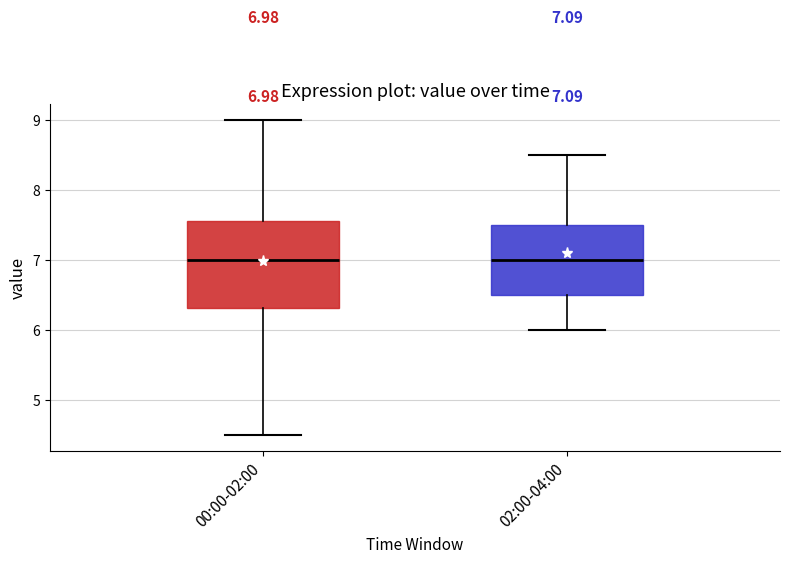

Which box is the tallest, from its lower edge to its upper edge?

00:00-02:00